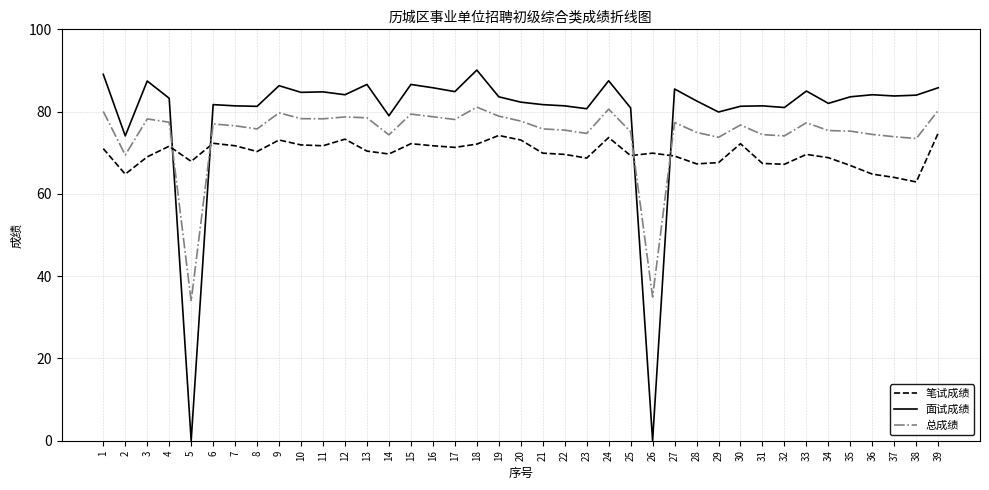

What is the difference between the 面试成绩 values at 28 and 24?

4.9